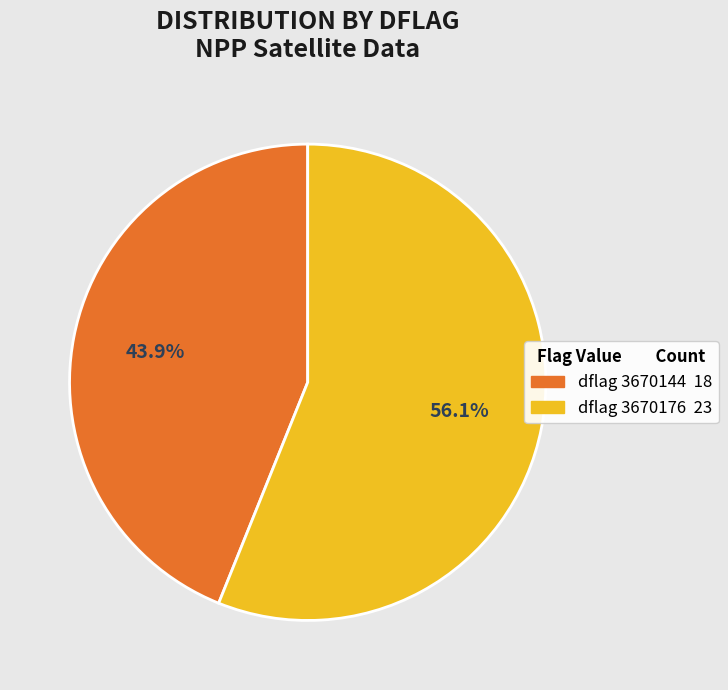

Does any single category account for the majority?

Yes